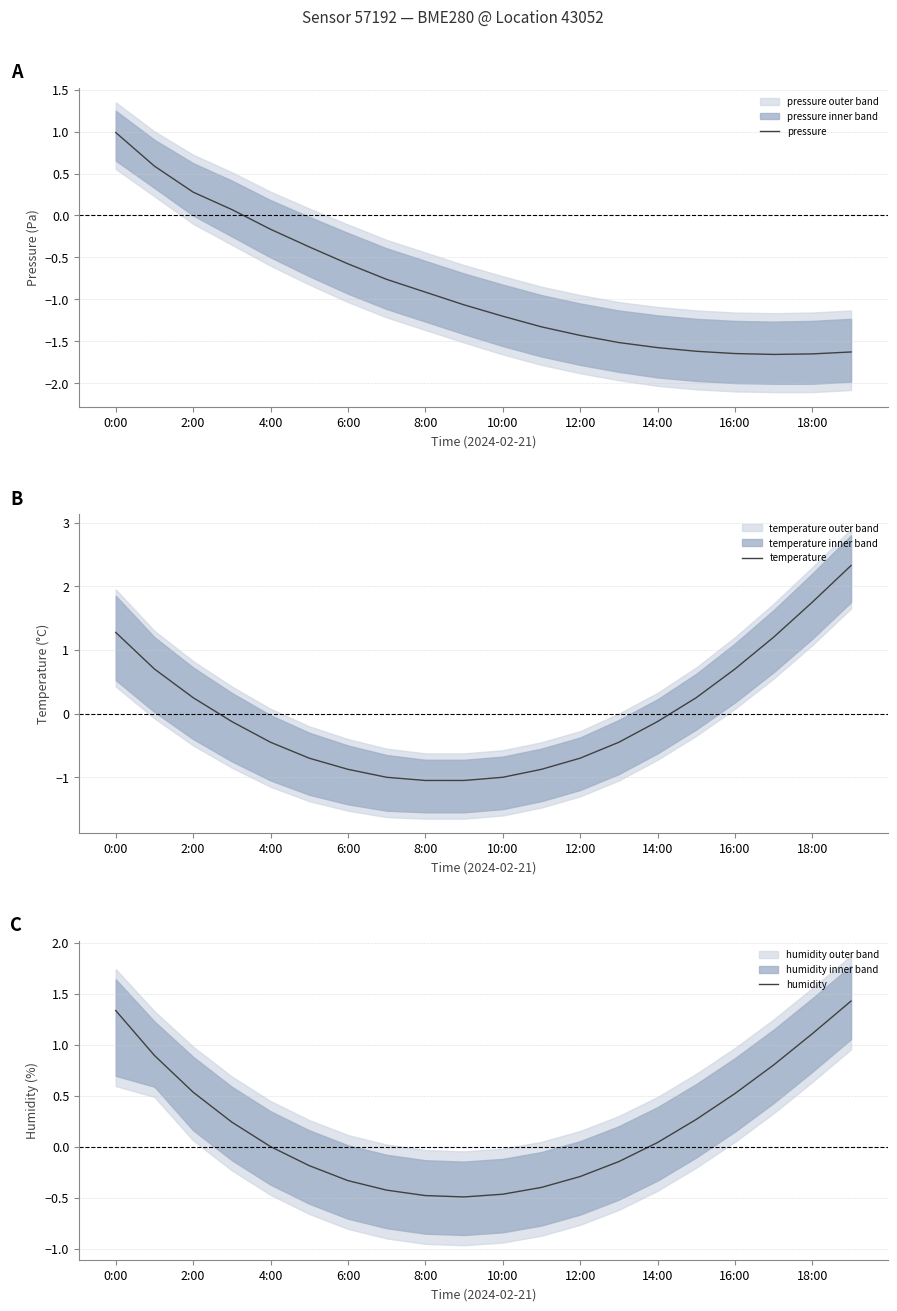

Is it true that humidity equals 0.5 at 16:00?

True